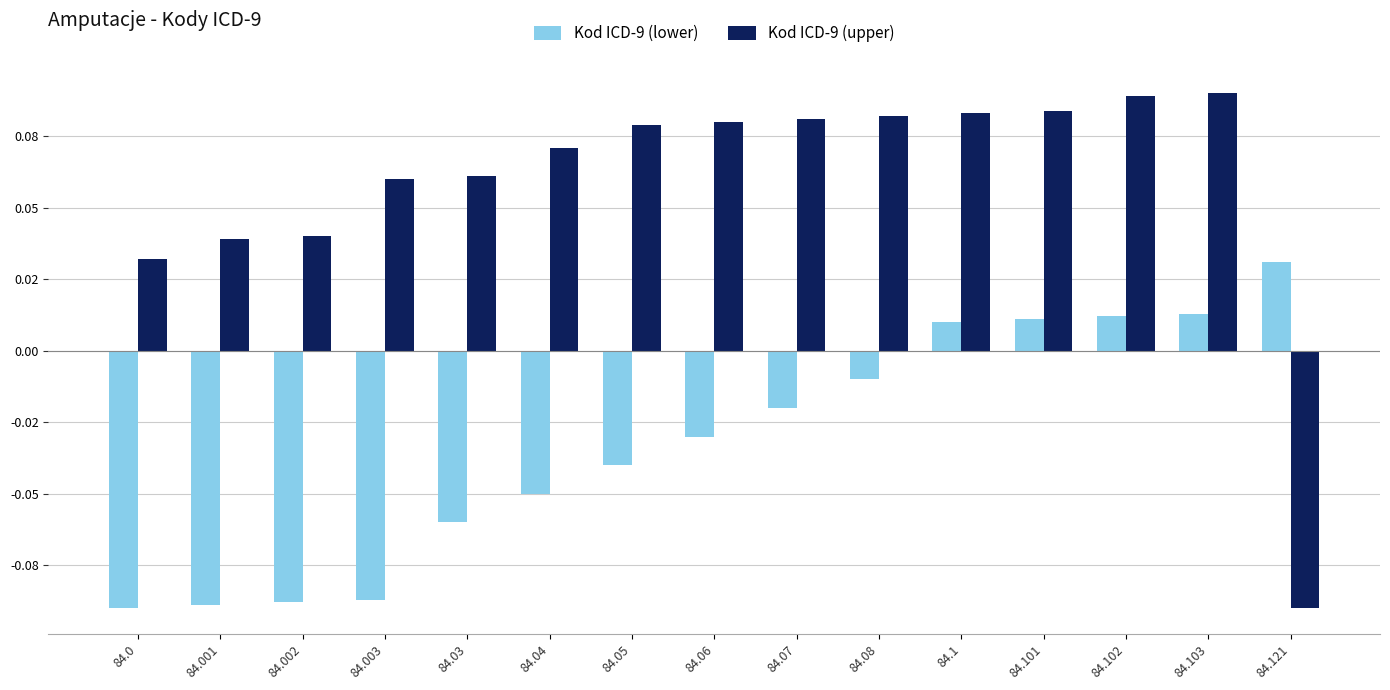

Which series has the widest spread of values?

Kod ICD-9 (upper)